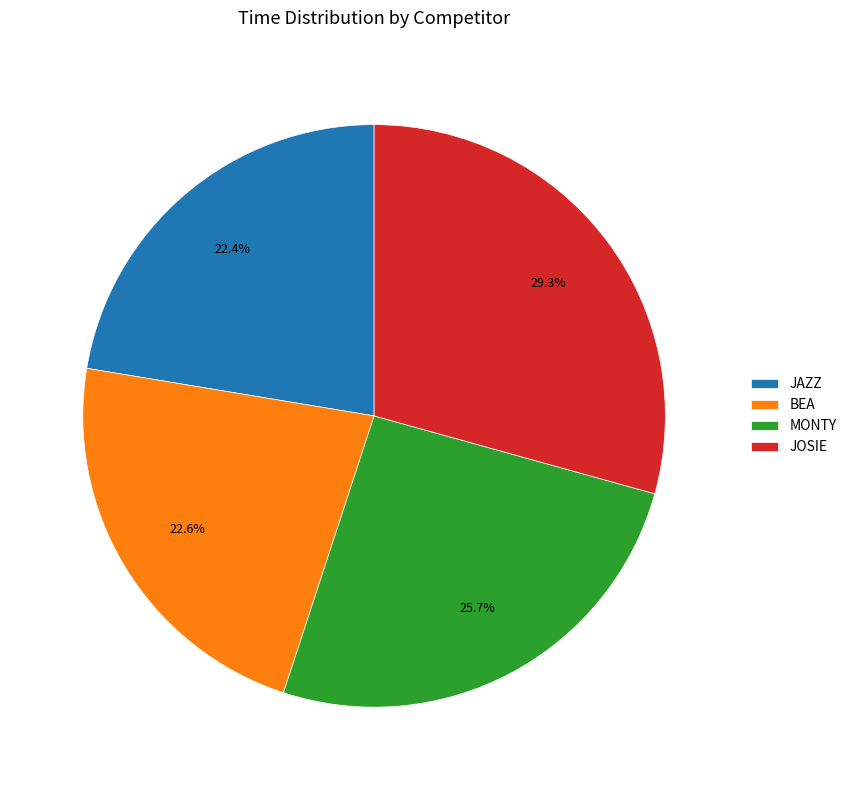

What percentage do JAZZ and MONTY together represent?

48.1%